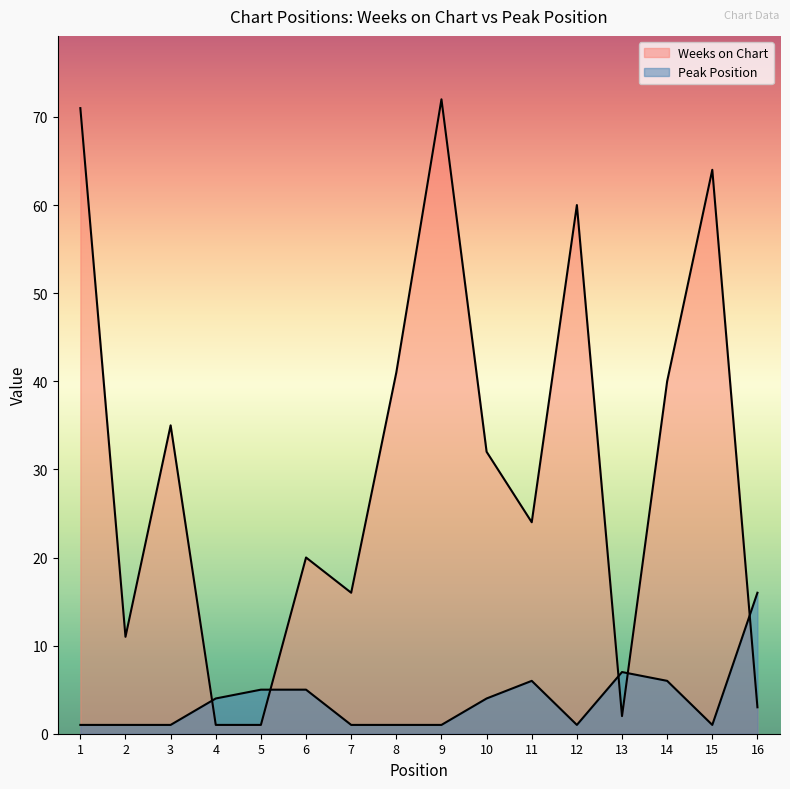

What is the difference between the maximum and minimum values in the Peak Position series?

15